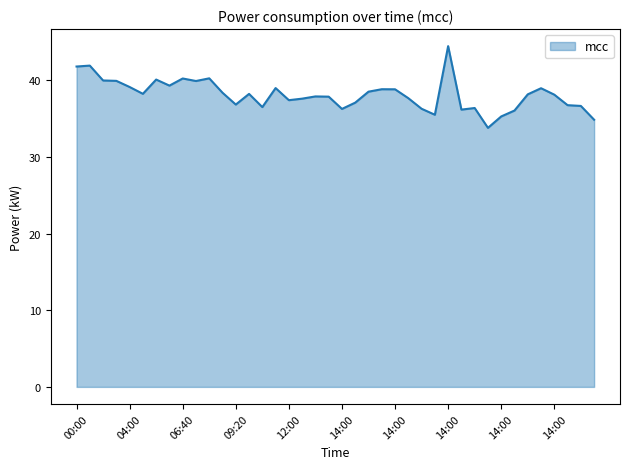

How many distinct data groups are displayed?

1